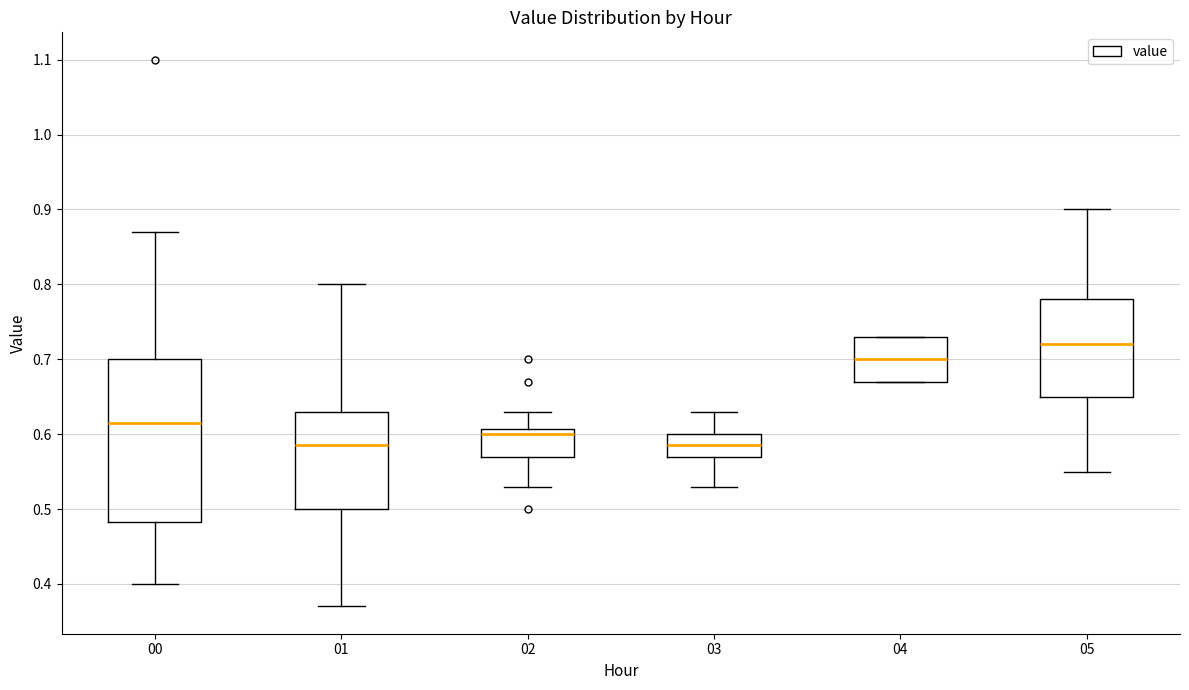

Reading left to right, transcribe this box plot: for each box, give where its median line is, the range the box spans, and where its two whiskers end, as read against the y-axis. The values are not printed on the chart, so give them approximately, as read against the axis.

00: median 0.62, box 0.48 to 0.70, whiskers 0.40 to 0.87
01: median 0.59, box 0.50 to 0.63, whiskers 0.37 to 0.80
02: median 0.60, box 0.57 to 0.61, whiskers 0.53 to 0.63
03: median 0.59, box 0.57 to 0.60, whiskers 0.53 to 0.63
04: median 0.70, box 0.67 to 0.73, whiskers 0.67 to 0.73
05: median 0.72, box 0.65 to 0.78, whiskers 0.55 to 0.90